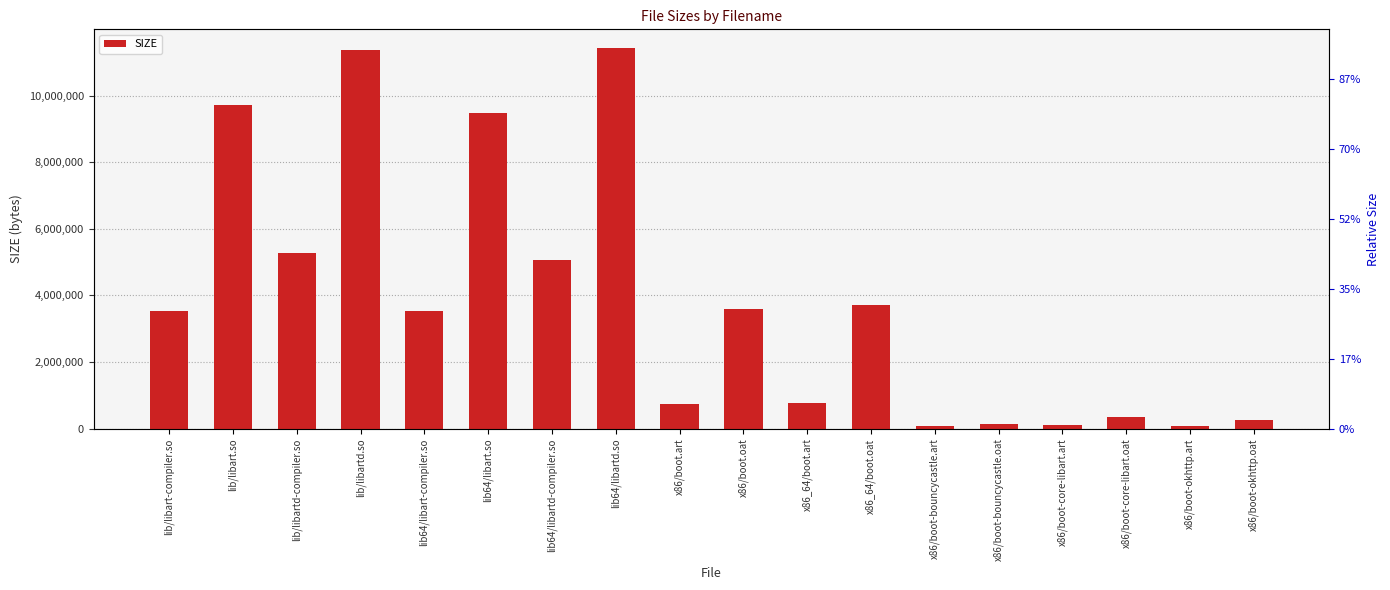

Where is the data nearest to the value 5743076?

lib/libartd-compiler.so